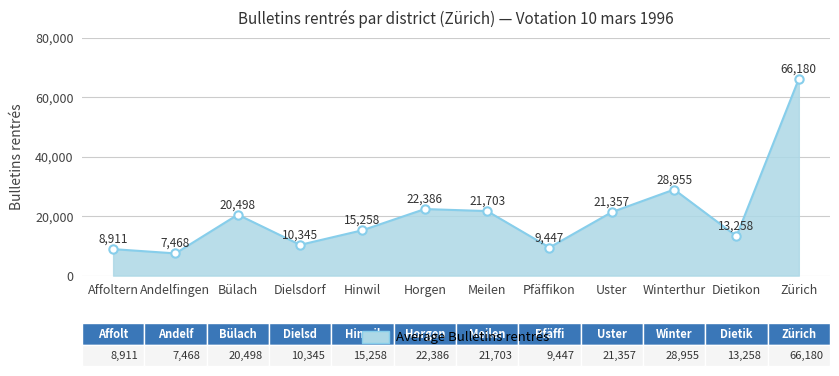

Reading left to right, what are all the values shown in this chart?

8911	7468	20498	10345	15258	22386	21703	9447	21357	28955	13258	66180